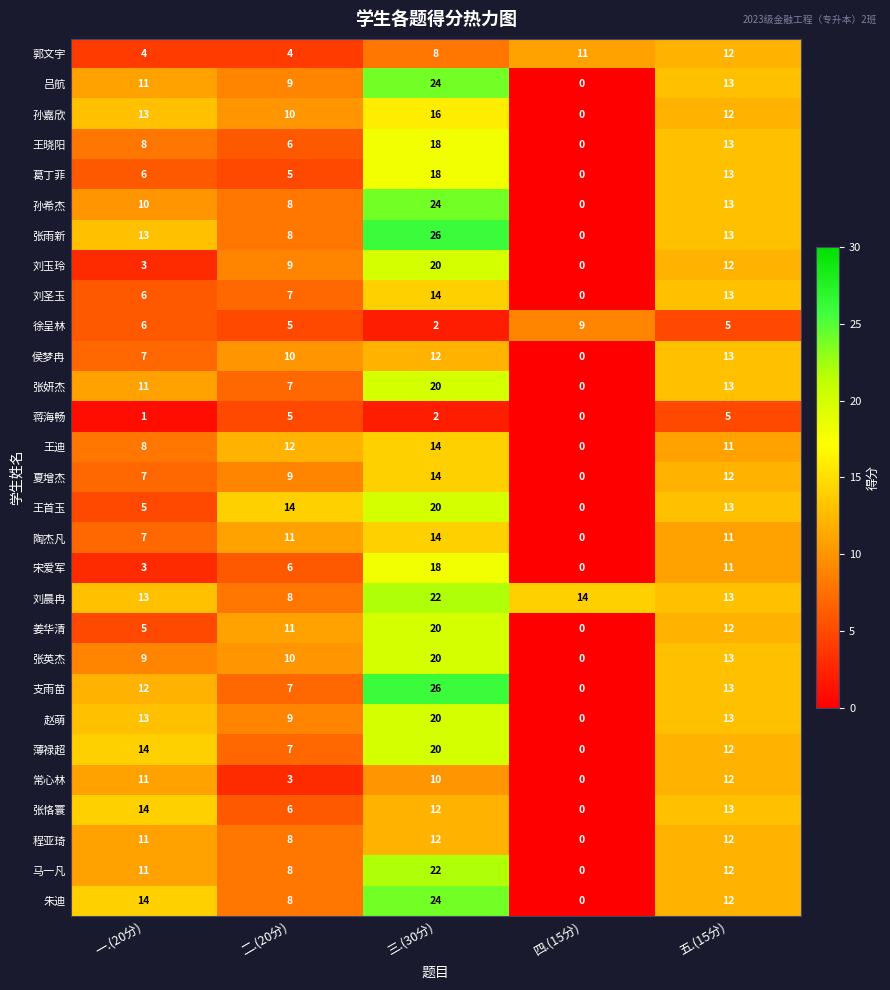

Rank the categories by 王迪 value from lowest to highest.

四.(15分), 一.(20分), 五.(15分), 二.(20分), 三.(30分)